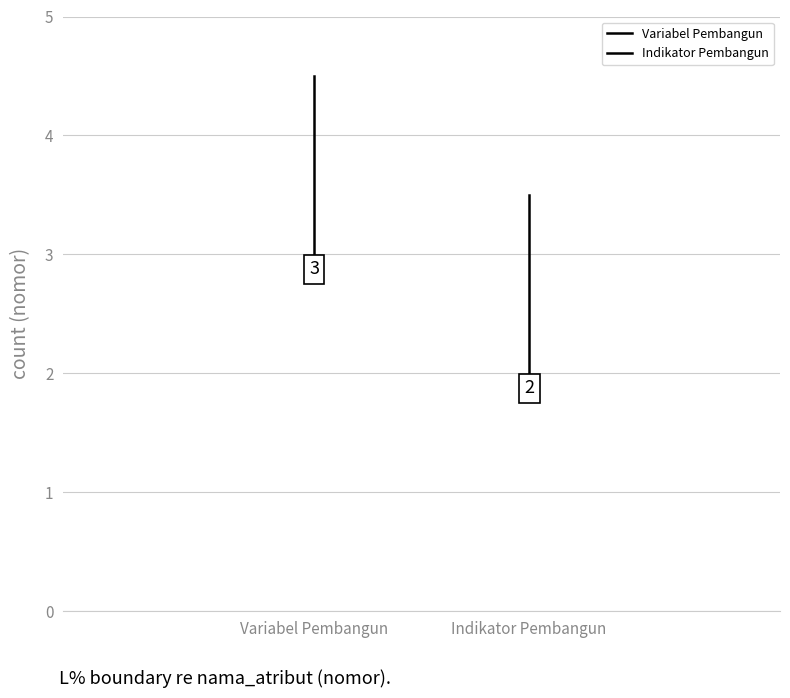

How many series are shown in this chart?

2